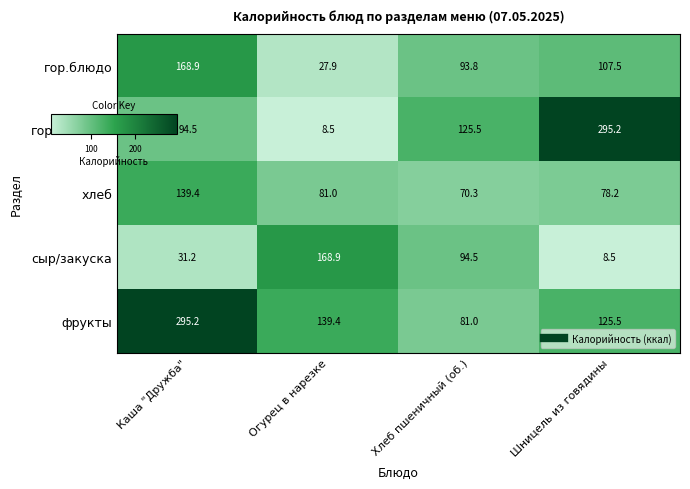

How many series are shown in this chart?

5